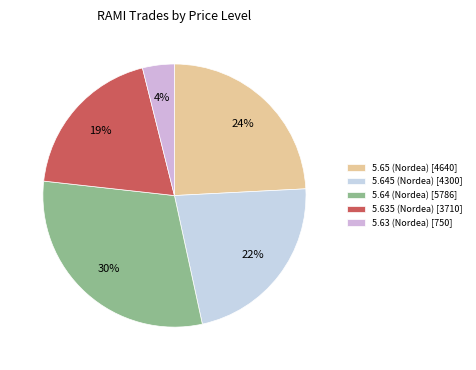

How many segments does this pie chart have?

5